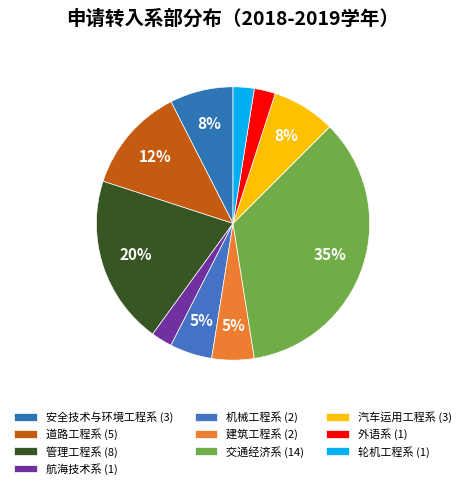

Which category has the smallest portion of the pie?

航海技术系